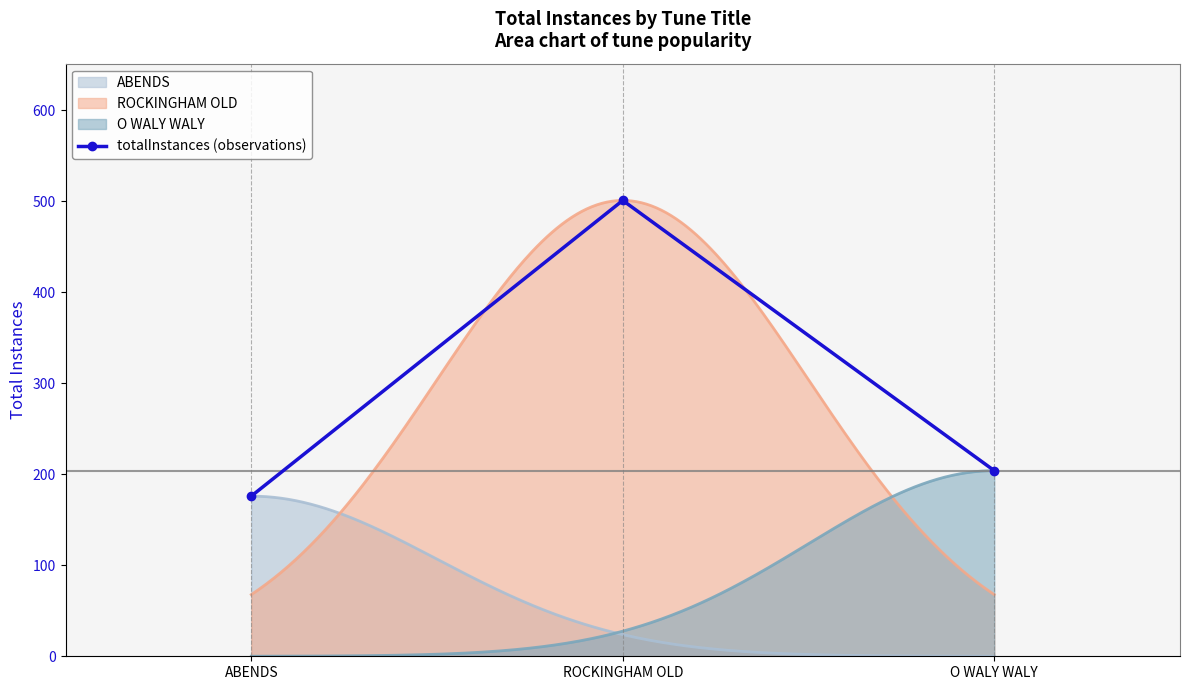

Reading left to right, what are all the values shown in this chart?

ABENDS=176	ROCKINGHAM OLD=501	O WALY WALY=204